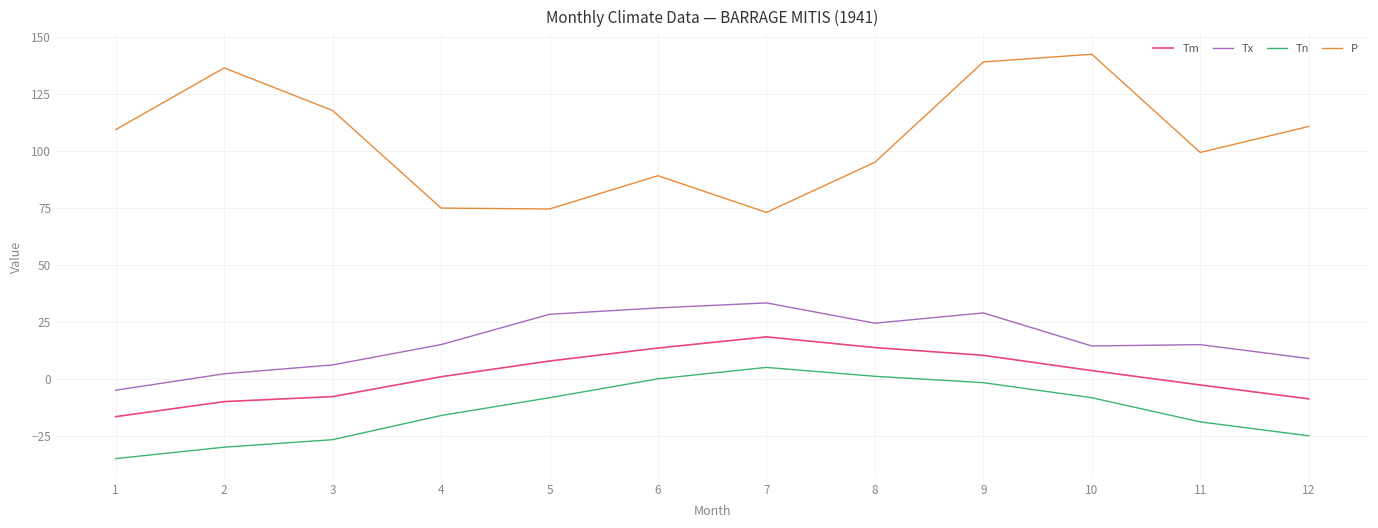

How many values in the Tn series exceed -8?

4